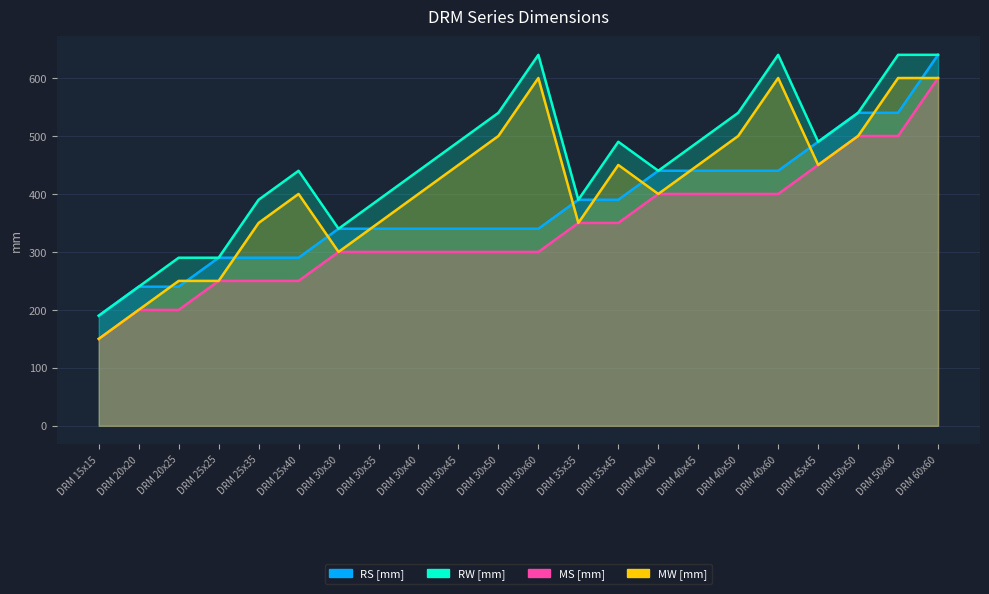

At DRM 25x35, list the series in order from largest to smallest.

RW [mm], MW [mm], RS [mm], MS [mm]